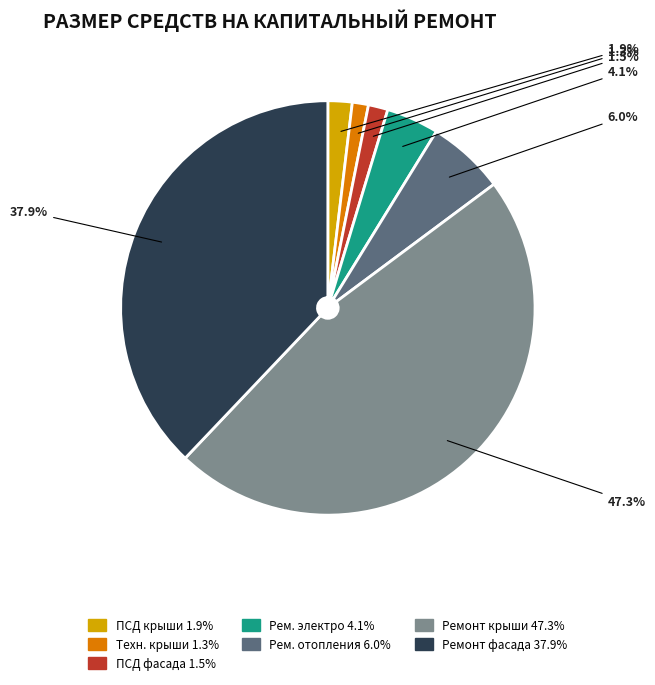

Does any single category account for the majority?

No